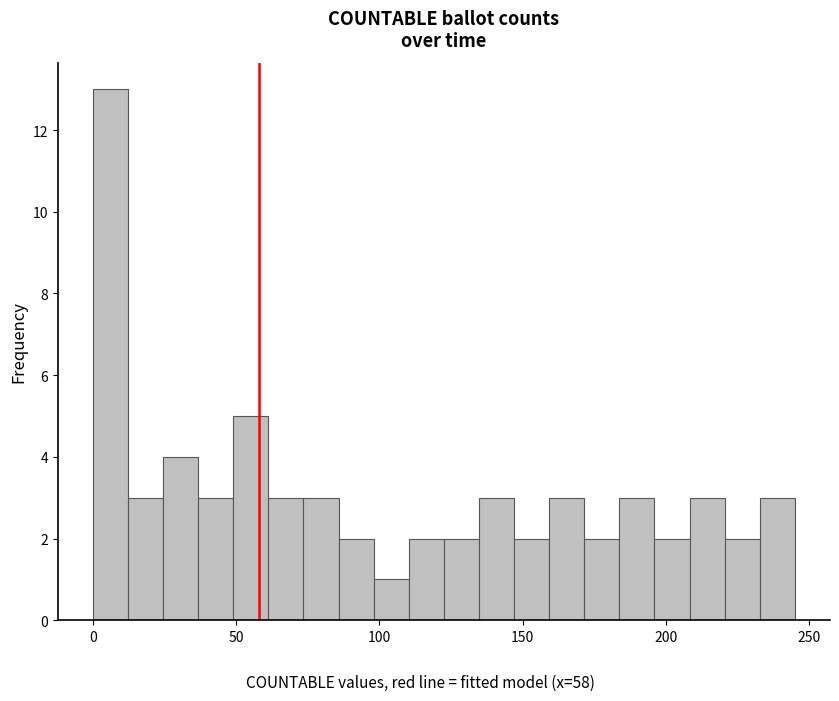

Read against the x-axis, roughly where is the centre of the tallest bar?

5